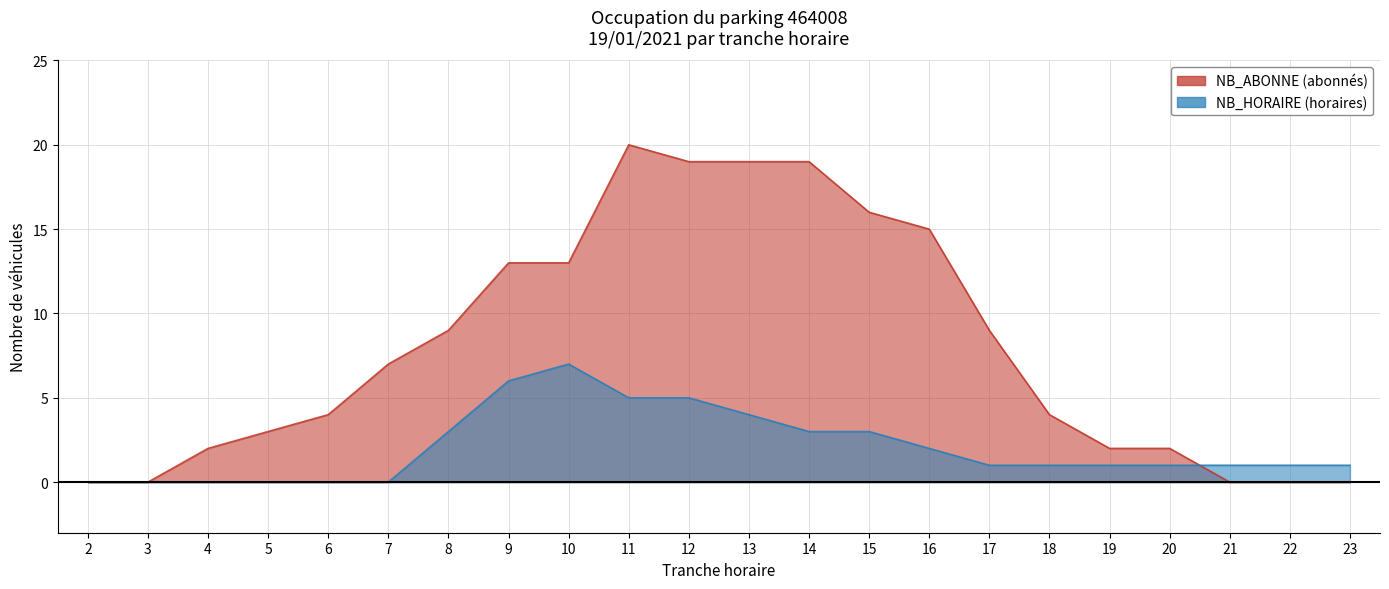

Where is NB_ABONNE nearest to the value 10?

8